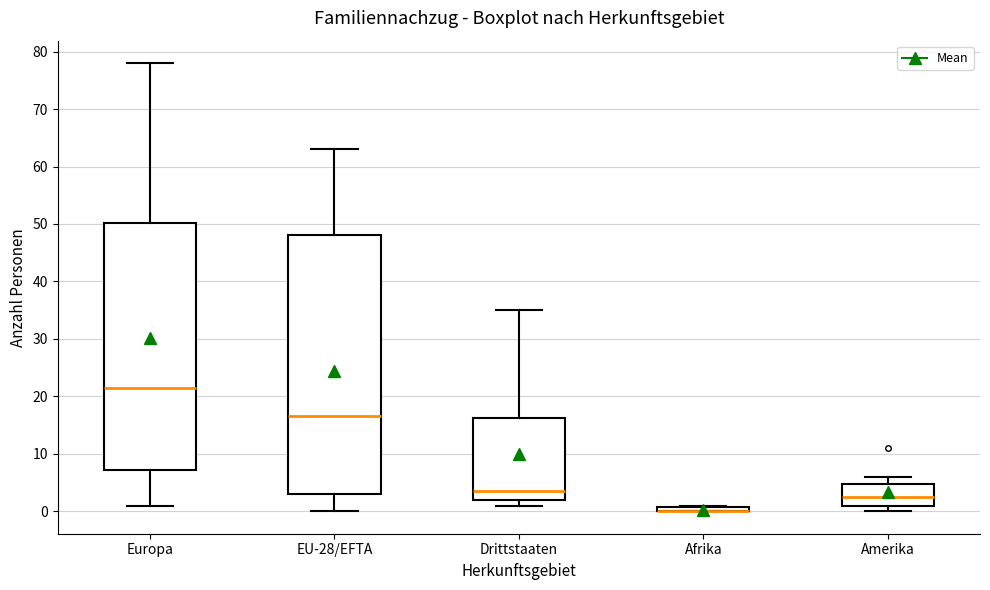

Which box is the tallest, from its lower edge to its upper edge?

EU-28/EFTA